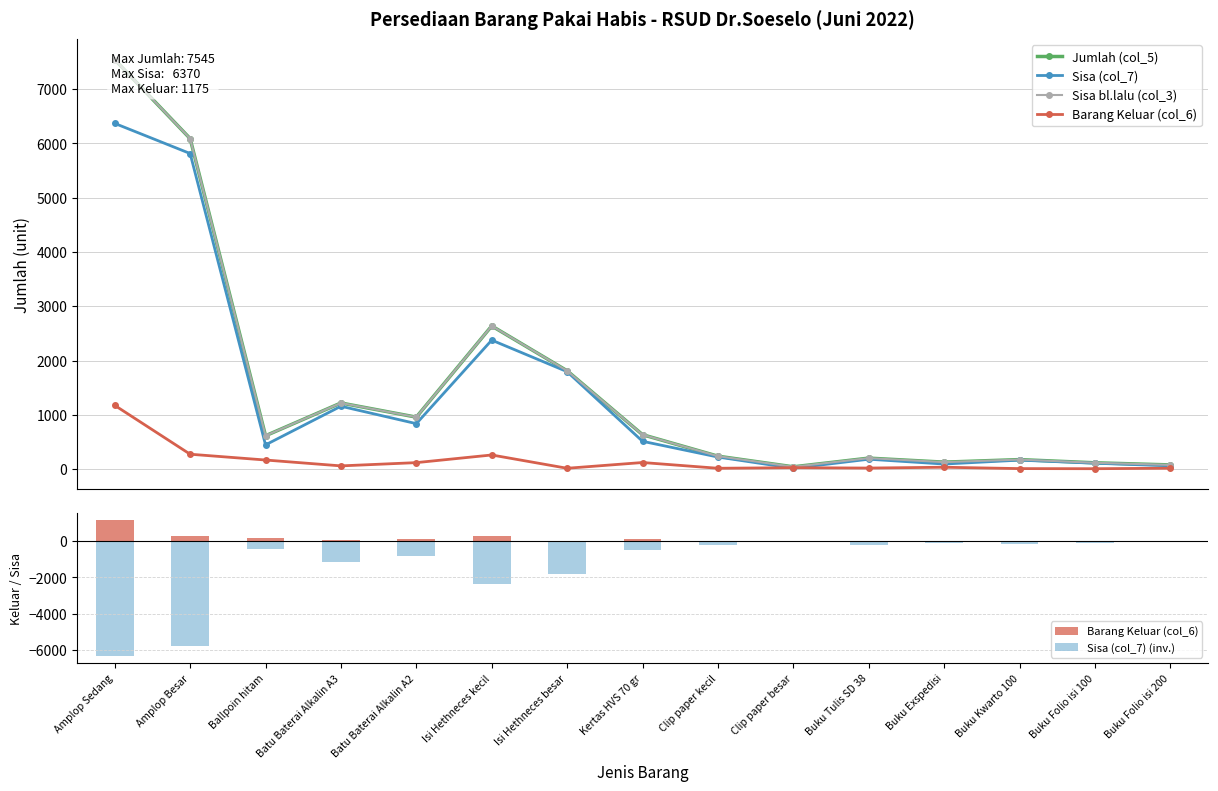

Which series has the largest total across all categories?

Jumlah (col_5)